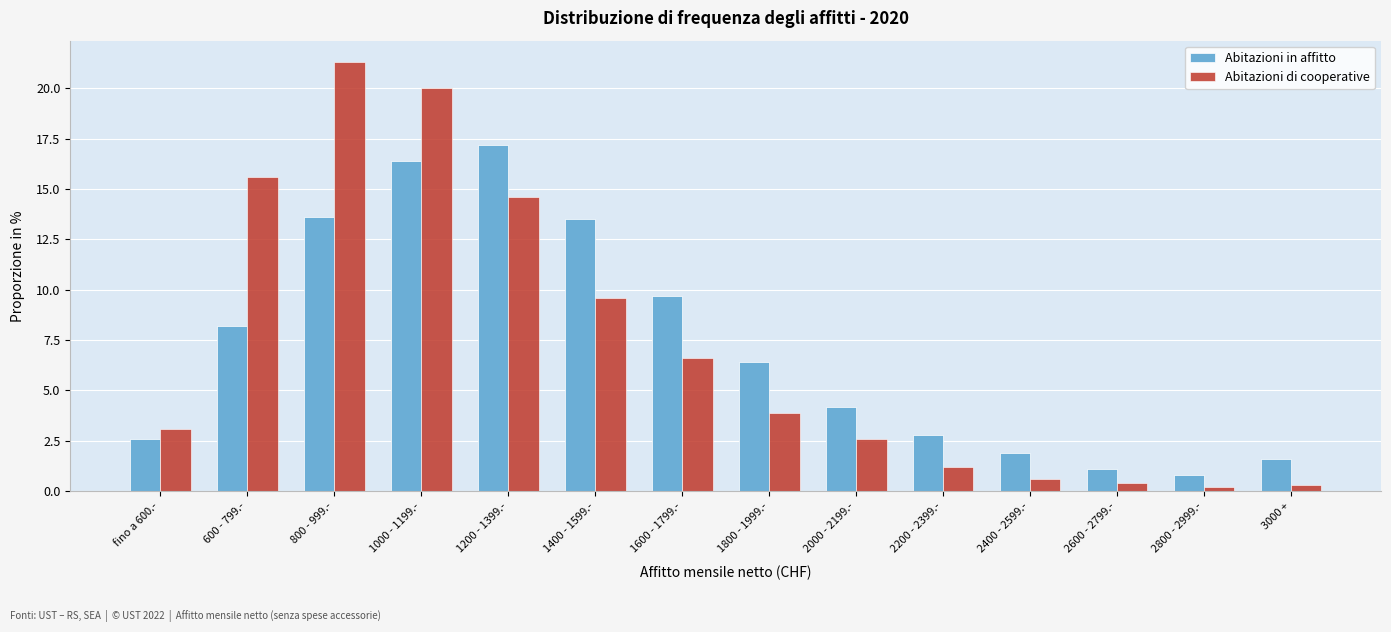

Reading left to right, extract all data points from this chart.

Abitazioni in affitto: fino a 600.-=2.6	600 - 799.-=8.2	800 - 999.-=13.6	1000 - 1199.-=16.4	1200 - 1399.-=17.2	1400 - 1599.-=13.5	1600 - 1799.-=9.7	1800 - 1999.-=6.4	2000 - 2199.-=4.2	2200 - 2399.-=2.8	2400 - 2599.-=1.9	2600 - 2799.-=1.1	2800 - 2999.-=0.8	3000 +=1.6
Abitazioni di cooperative: fino a 600.-=3.1	600 - 799.-=15.6	800 - 999.-=21.3	1000 - 1199.-=20.0	1200 - 1399.-=14.6	1400 - 1599.-=9.6	1600 - 1799.-=6.6	1800 - 1999.-=3.9	2000 - 2199.-=2.6	2200 - 2399.-=1.2	2400 - 2599.-=0.6	2600 - 2799.-=0.4	2800 - 2999.-=0.2	3000 +=0.3